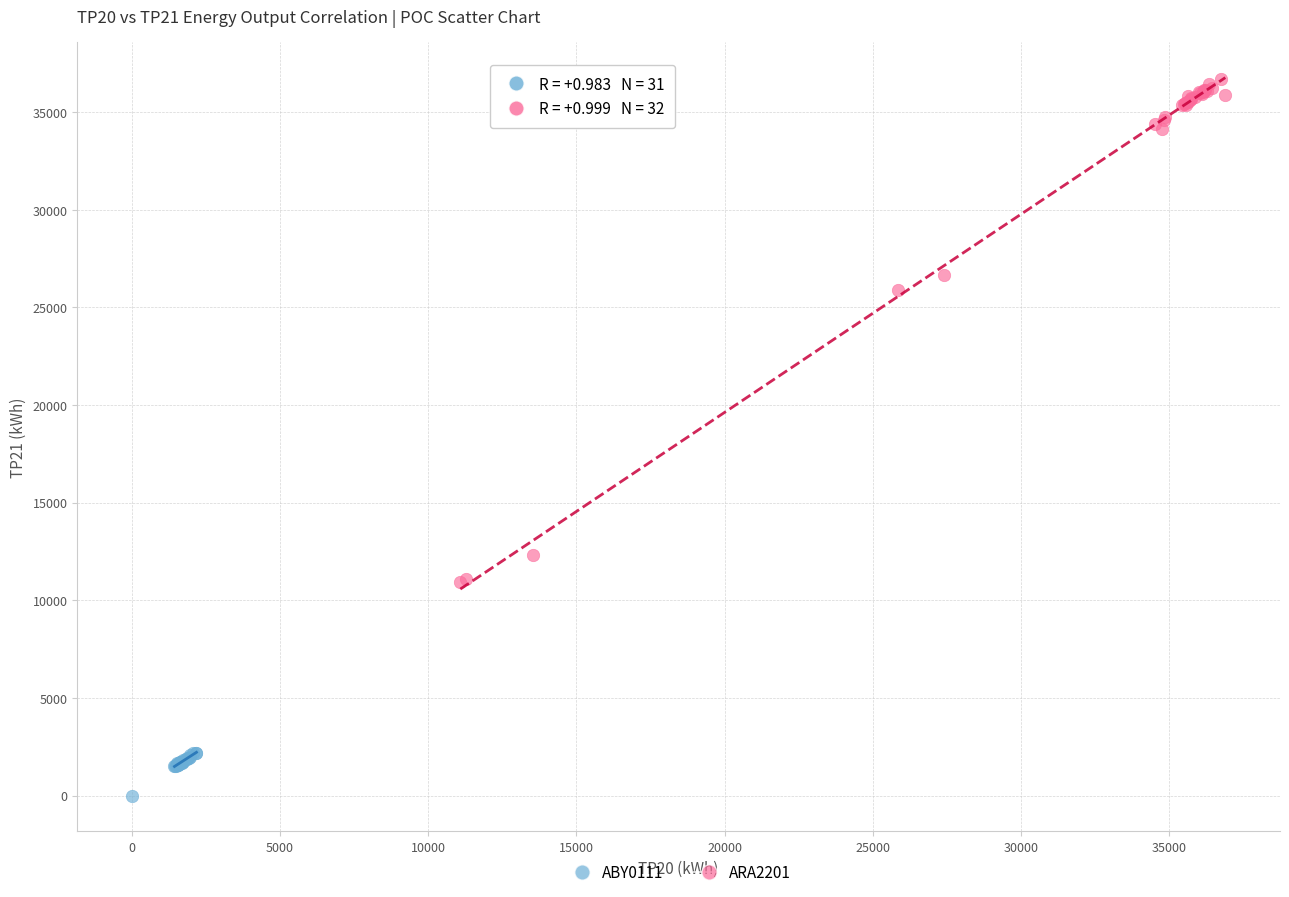

Which series contains the highest Y value?

ARA2201